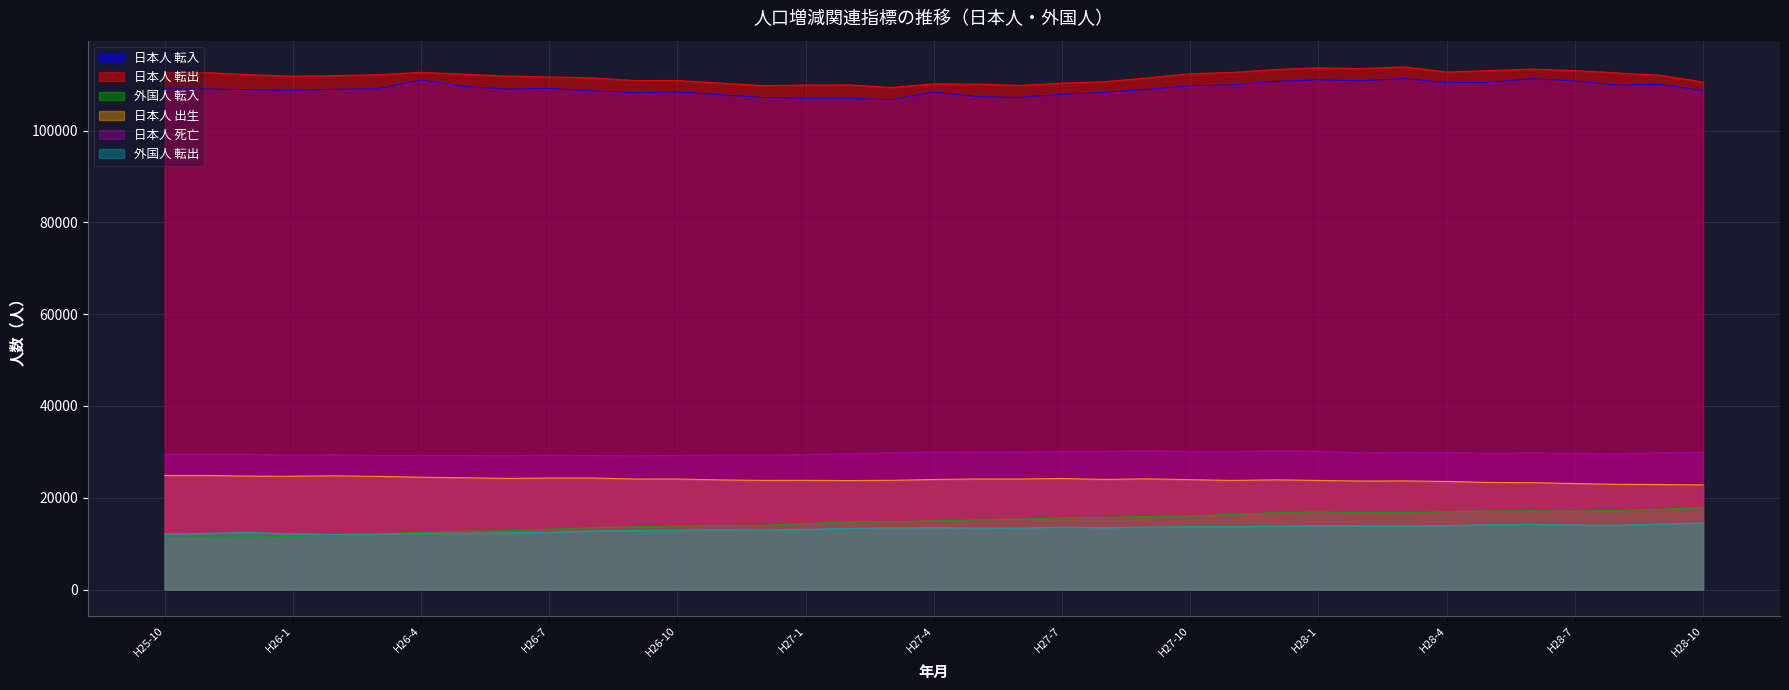

Where is the first local minimum for 外国人 転入?

H28-2